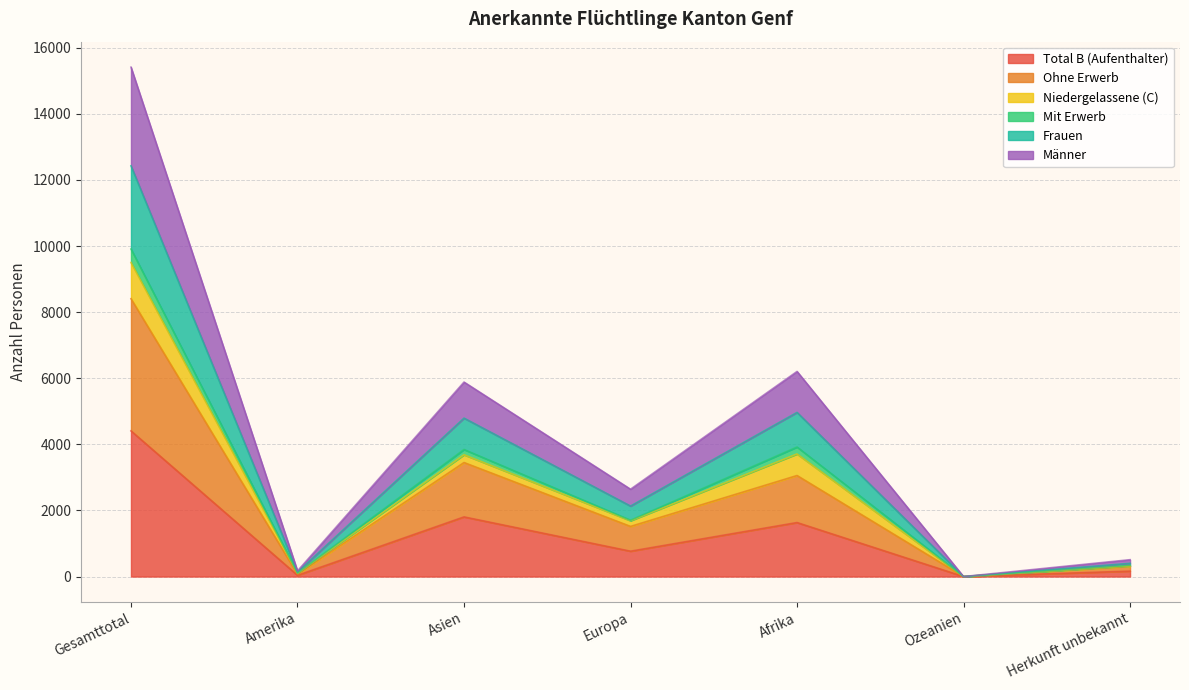

Does the chart have visible grid lines?

Yes